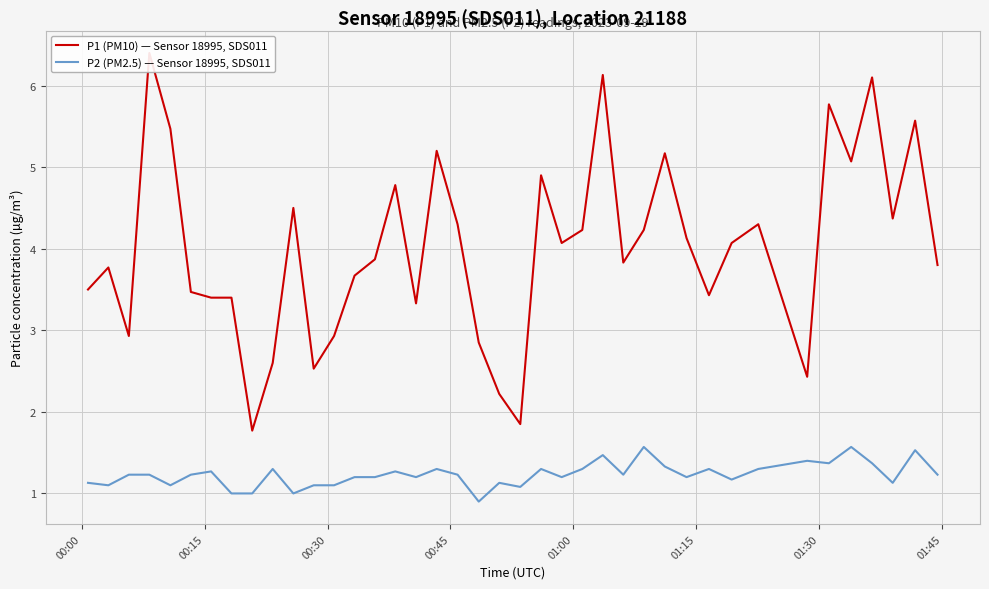

What is the minimum value for P2 (PM2.5) — Sensor 18995, SDS011?

0.9